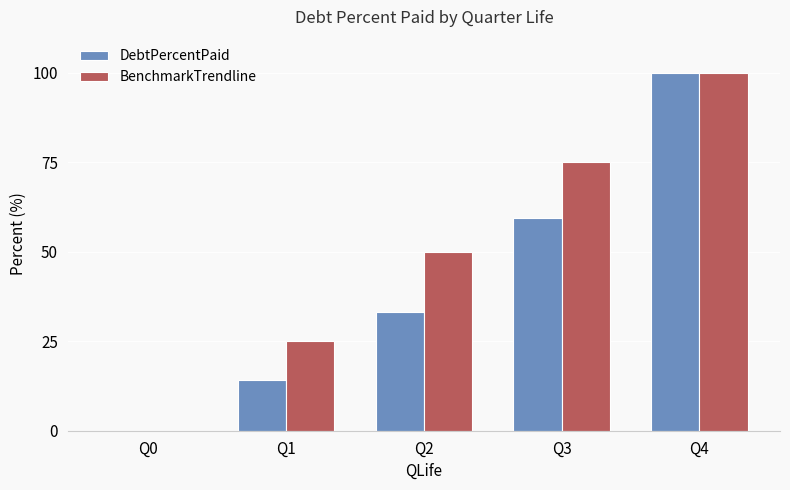

Where does the DebtPercentPaid series first go above 33?

Q2